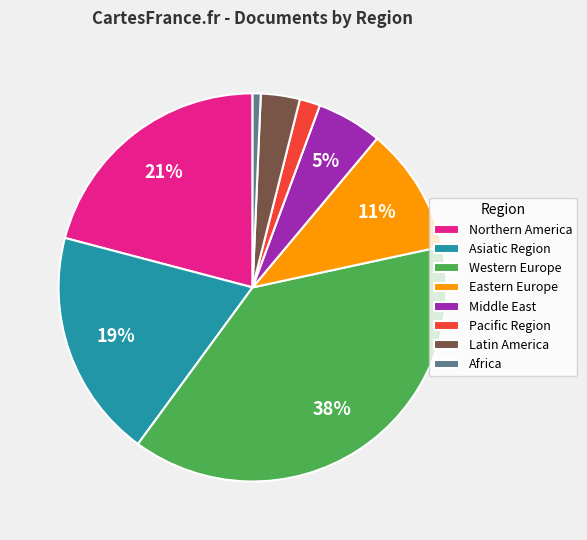

Is the sum of Pacific Region and Northern America greater than half?

No